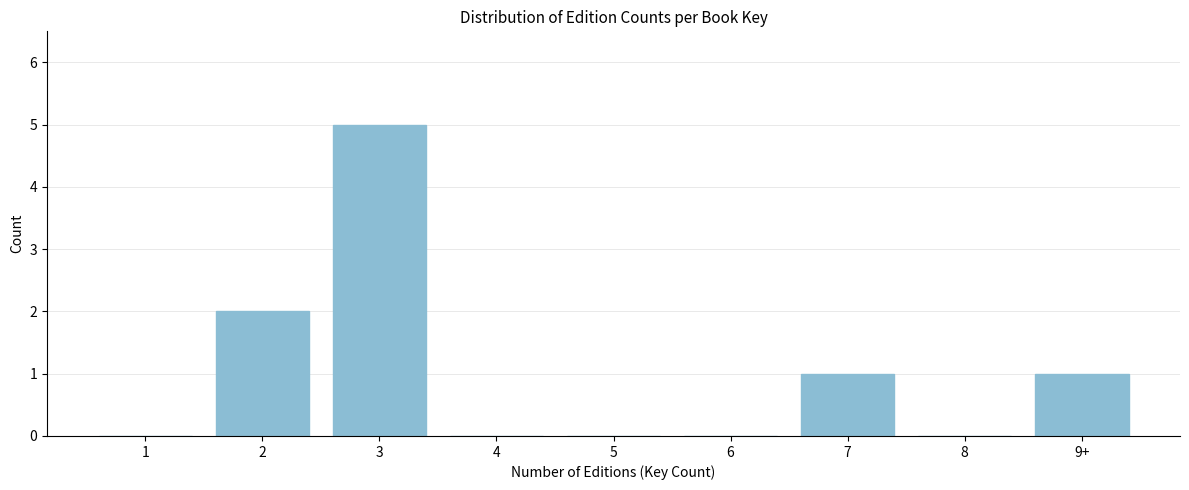

Reading left to right, transcribe all the data shown in this chart.

1=0	2=2	3=5	4=0	5=0	6=0	7=1	8=0	9+=1